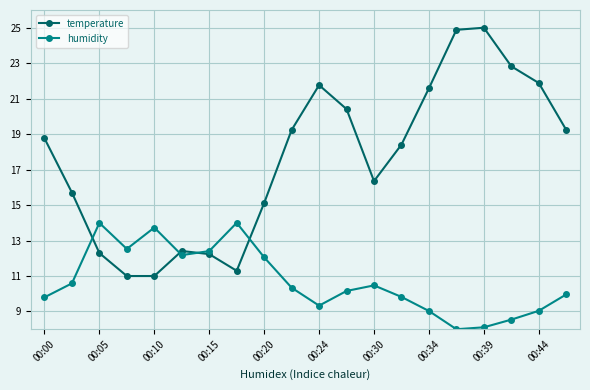

How many values in the temperature series are below 18?

9